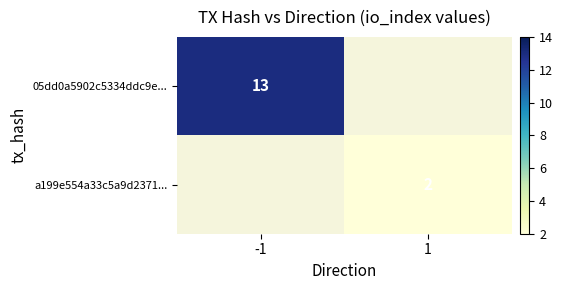

Is it true that 05dd0a5902c5334ddc9e... equals 4 at -1?

False